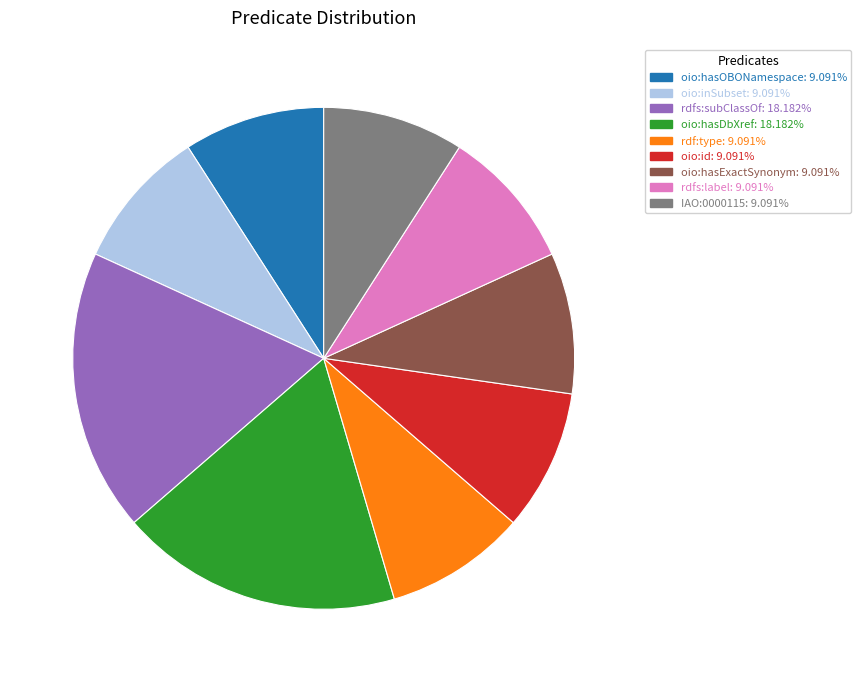

Is there any slice that represents more than half of the pie?

No